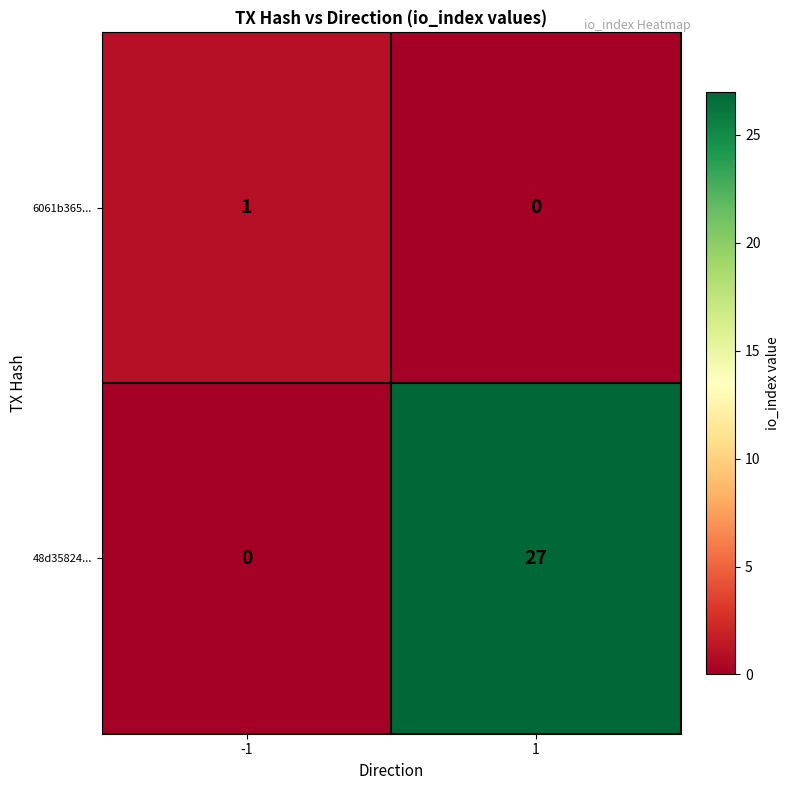

What is the difference between the 48d35824... values at -1 and 1?

27